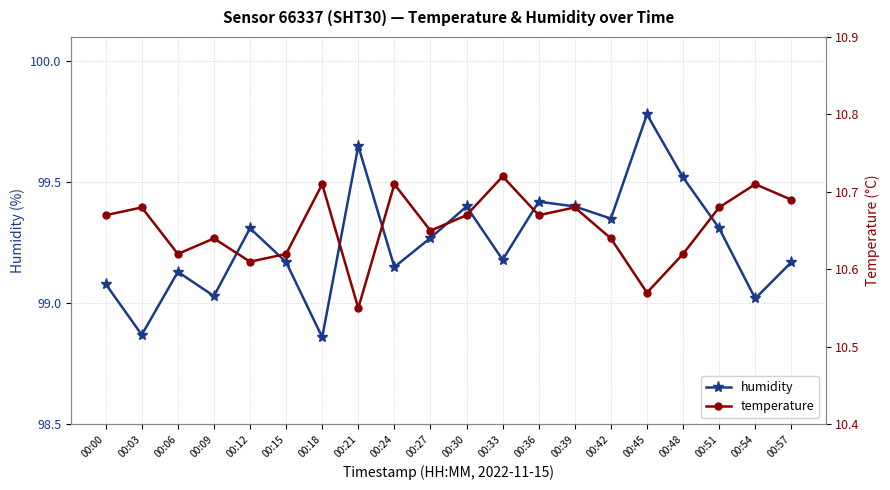

Which series has the largest total across all categories?

humidity